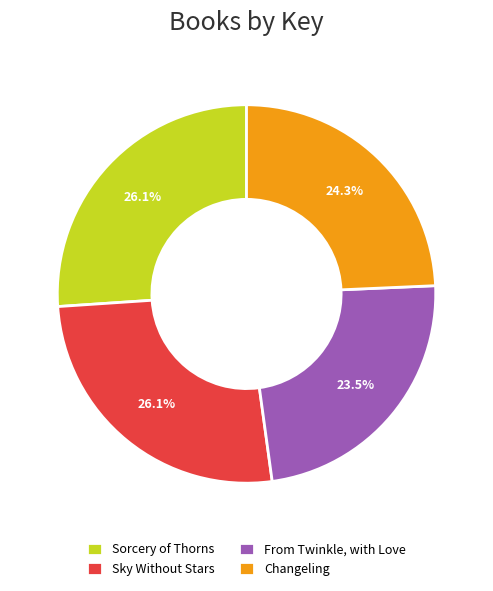

What percentage is the Sky Without Stars slice, to the nearest percent?

26%